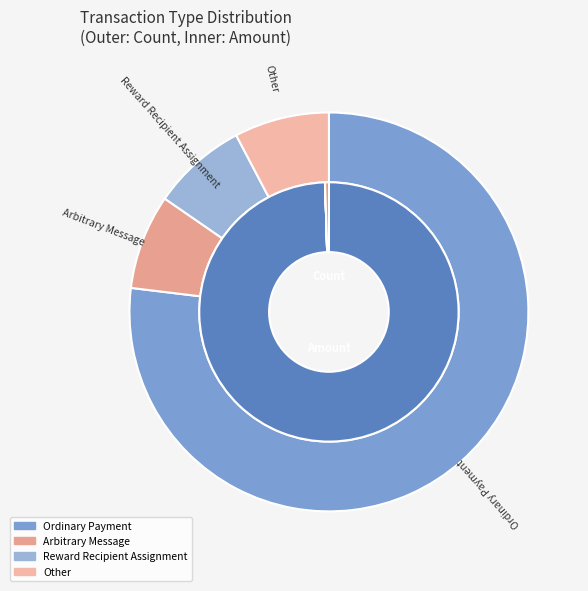

What percentage is the Other slice, to the nearest percent?

8%